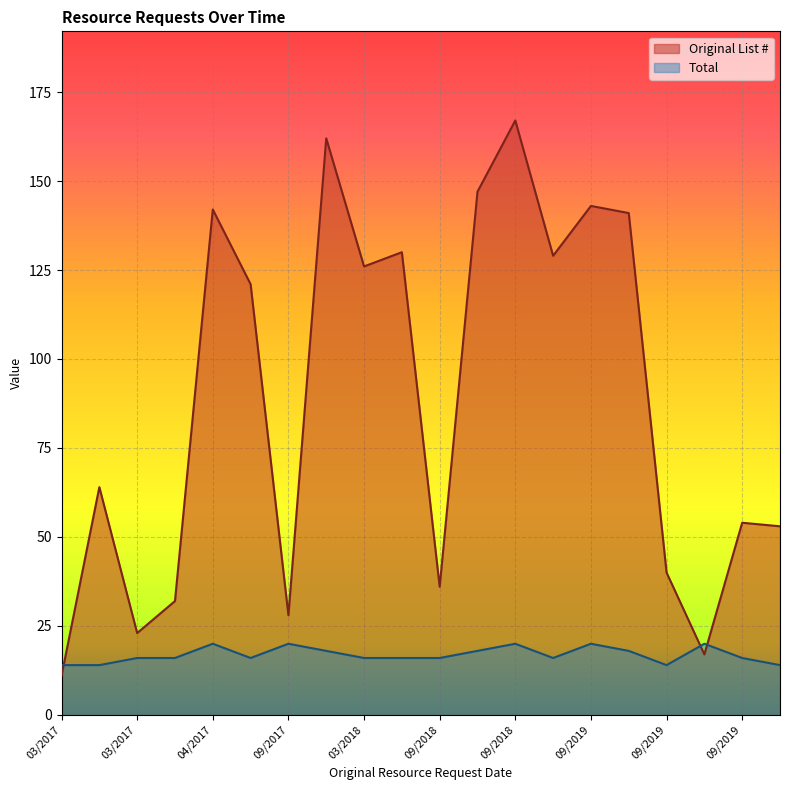

Where is Total nearest to the value 17?

09/27/2019